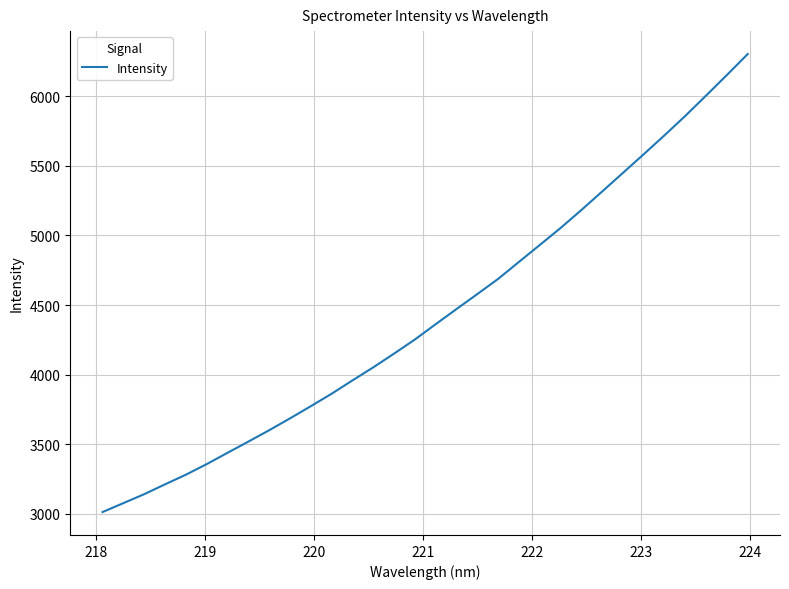

What is the smallest value displayed?

3013.5